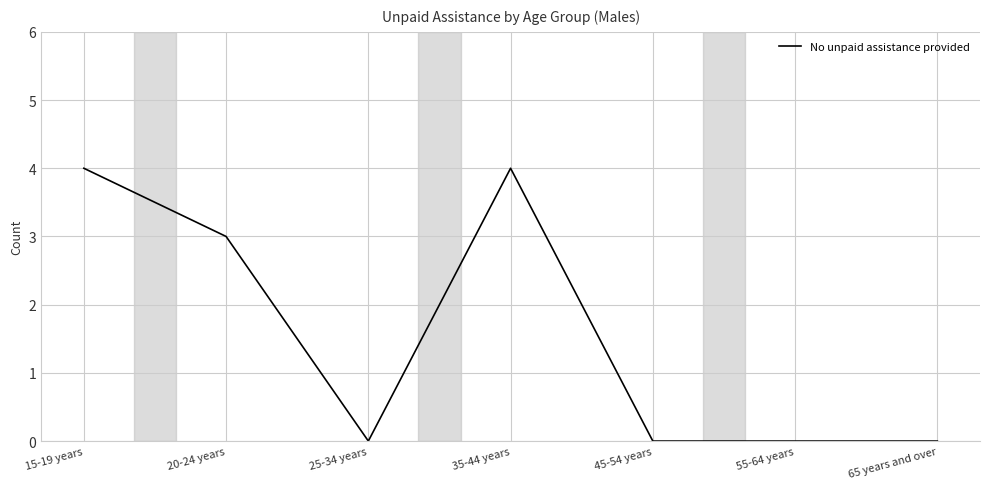

Is it true that the value at 15-19 years is 4?

True